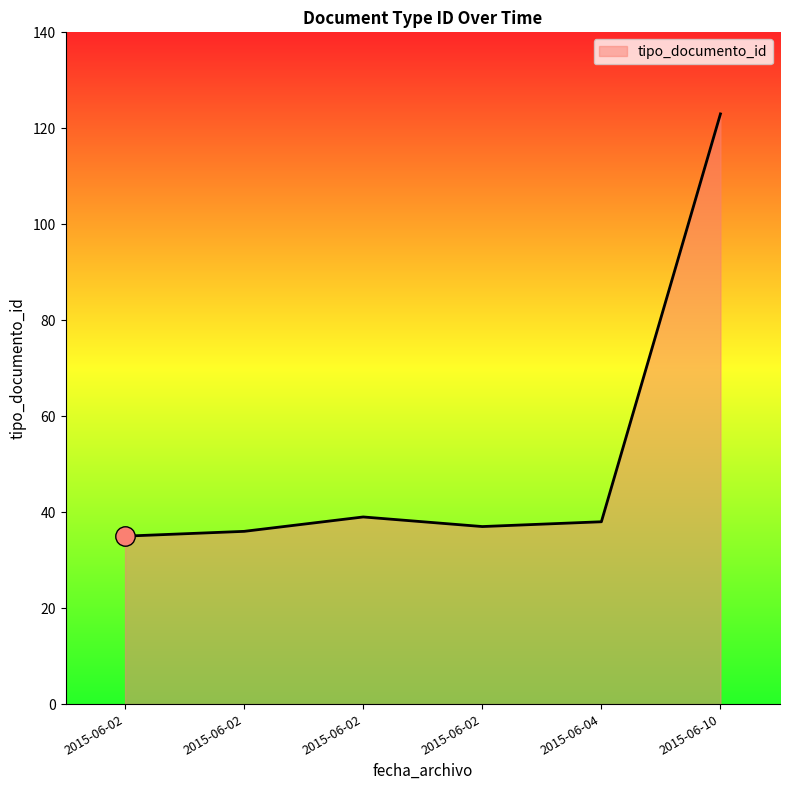

What is the maximum value shown in the chart?

123